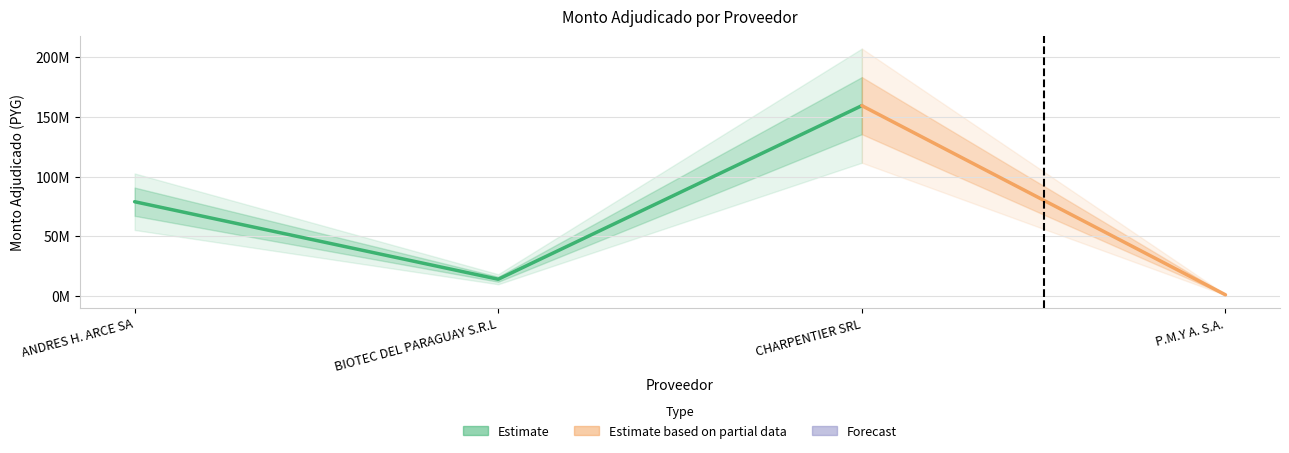

At which label does monto_adjudicado reach its minimum?

P.M.Y A. S.A.